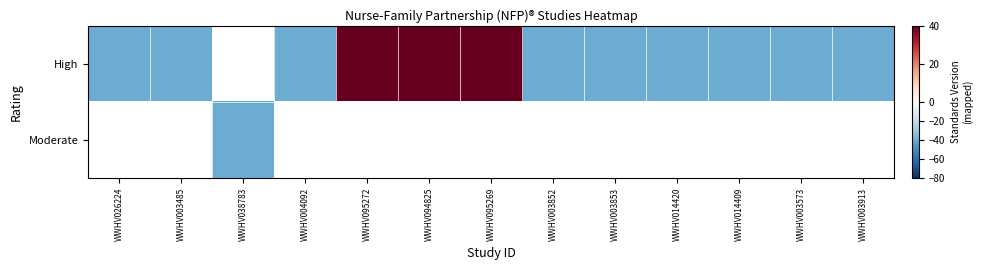

The High series shows -65.8 at WWHV014420. True or false?

False